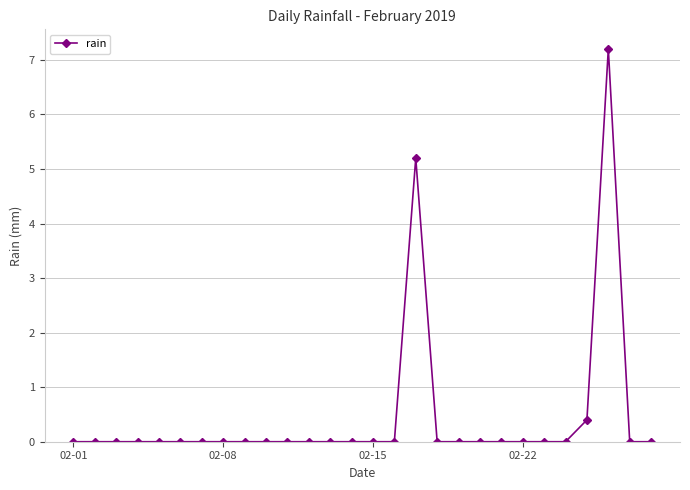

Is this an area chart (filled region under the line)?

No